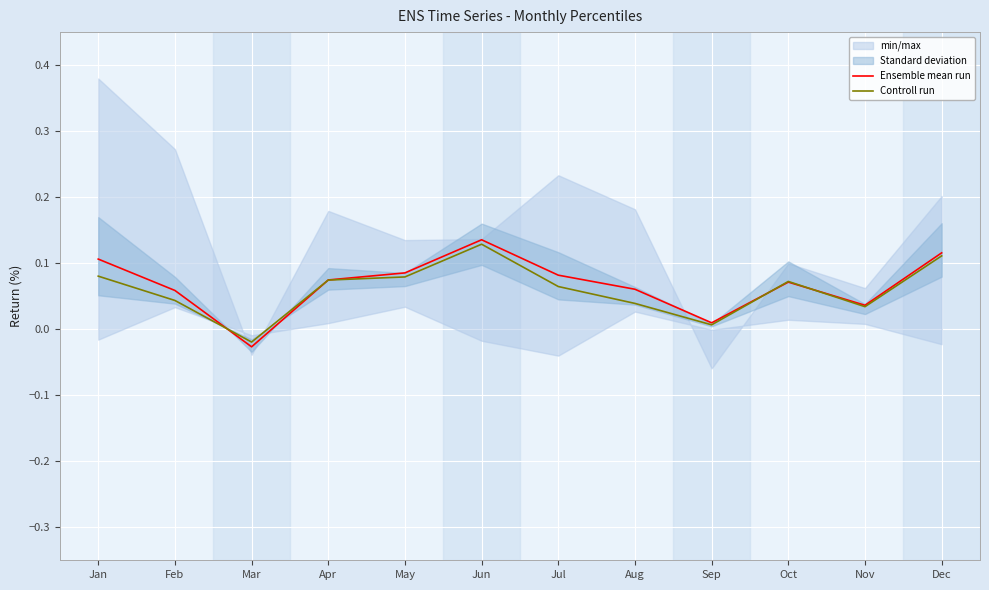

At which label does Controll run reach its peak?

Jun